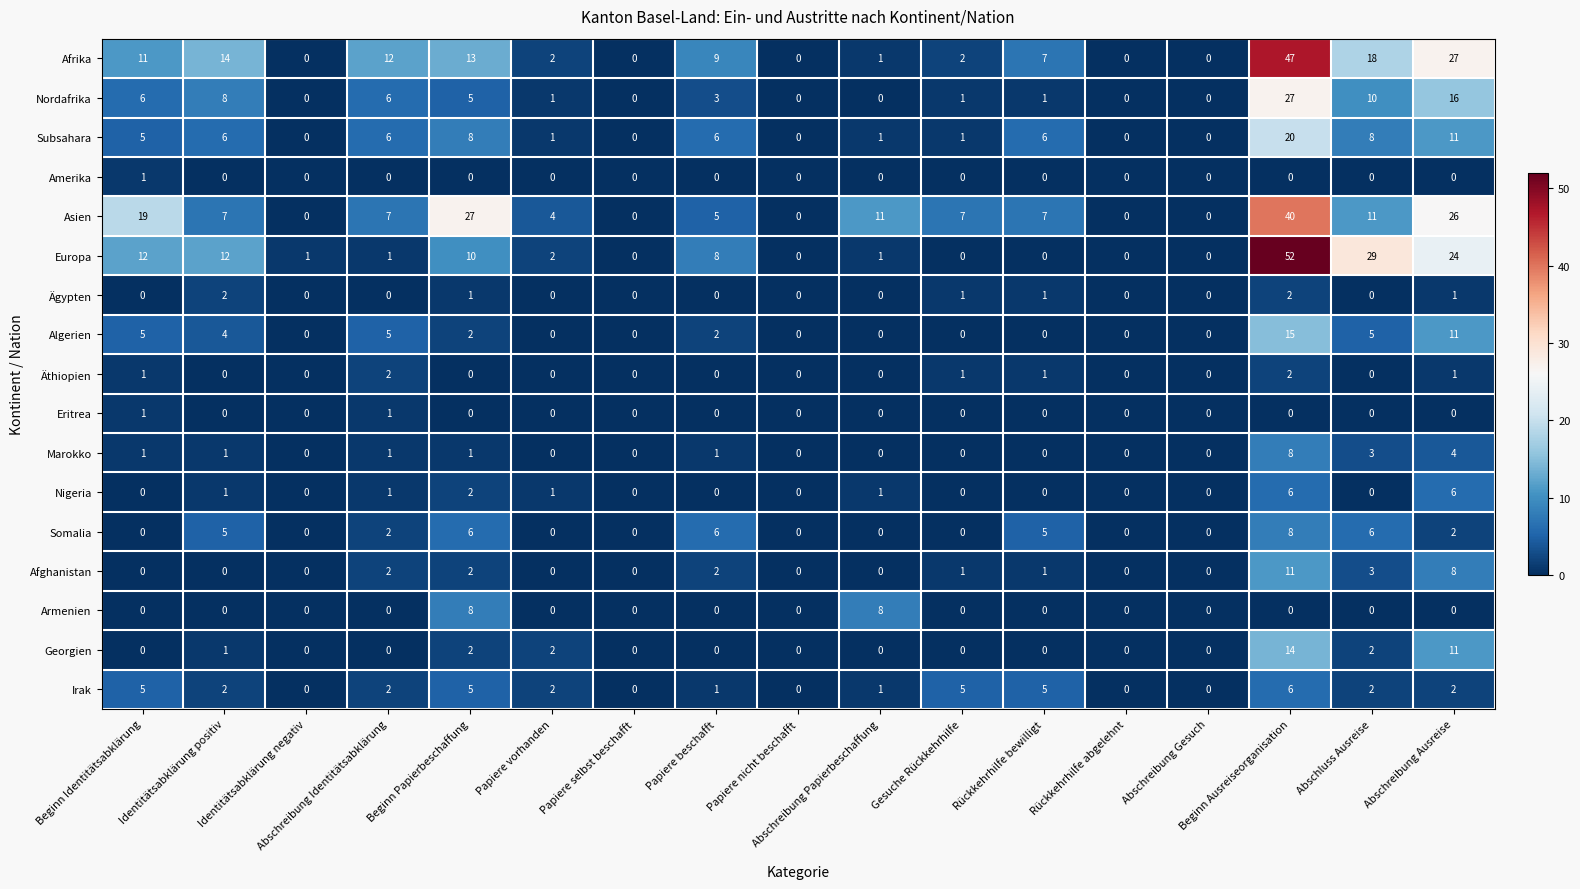

True or false: Subsahara has a value of 3 at Papiere beschafft.

False